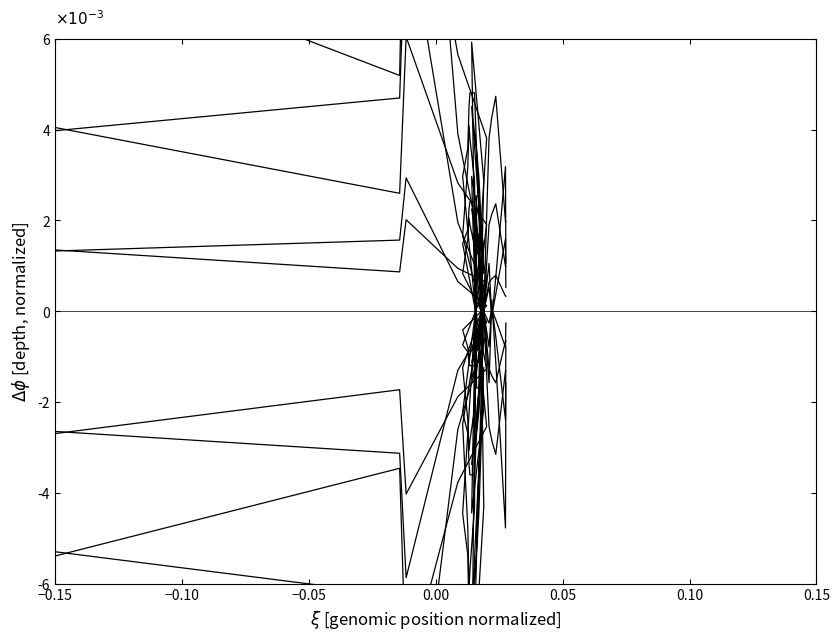

The value of depth_3 at 0.05 is 0.0. True or false?

False